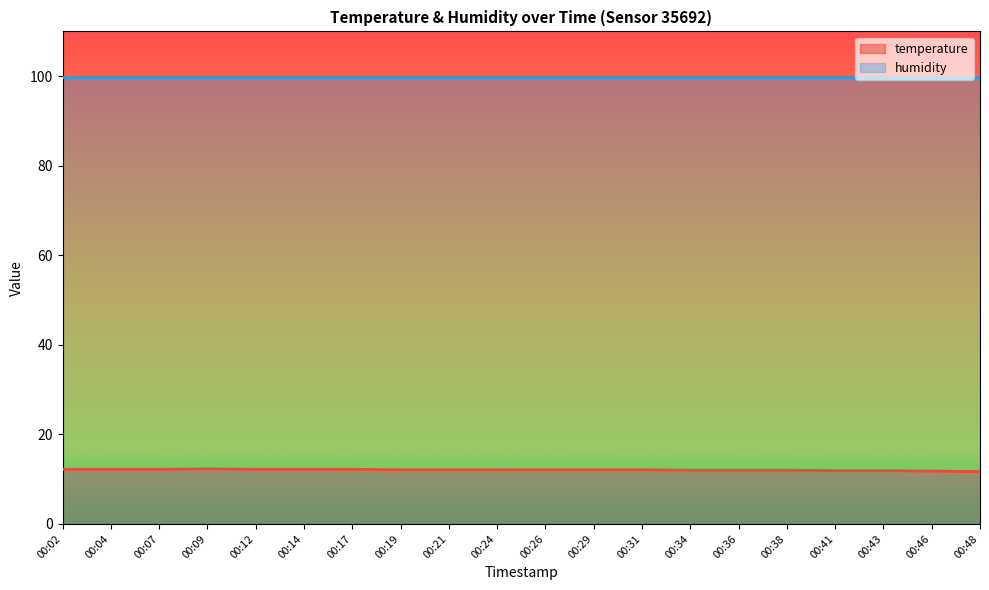

Which category has the lowest value across all series?

00:48